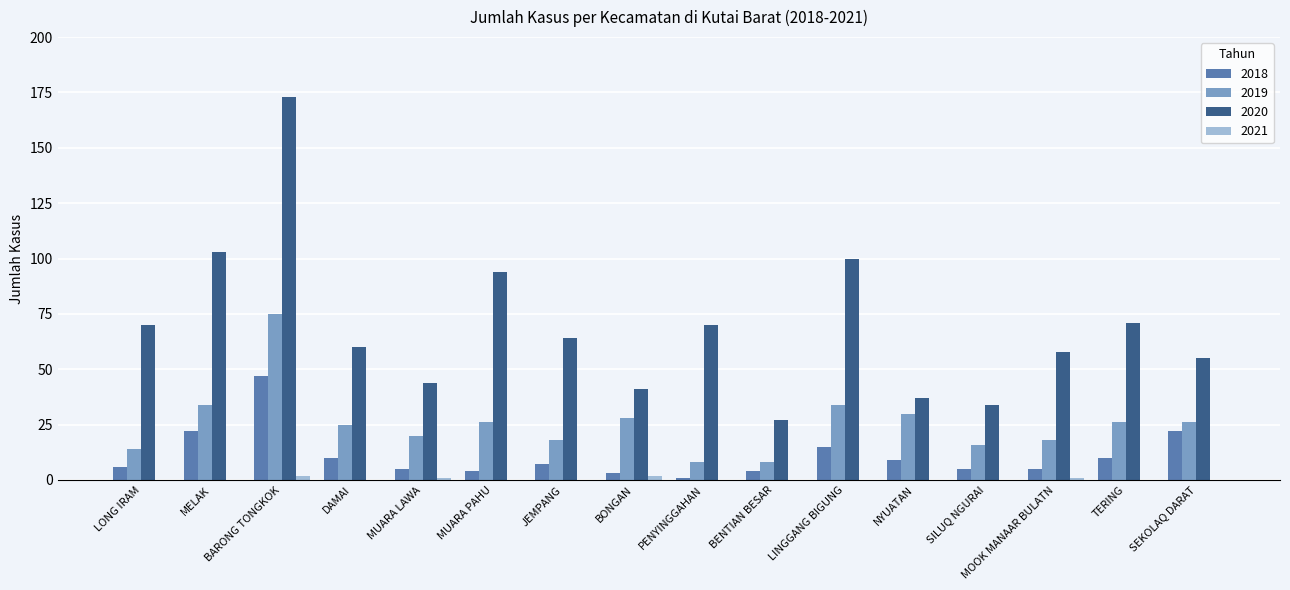

Which series has the largest total across all categories?

2020